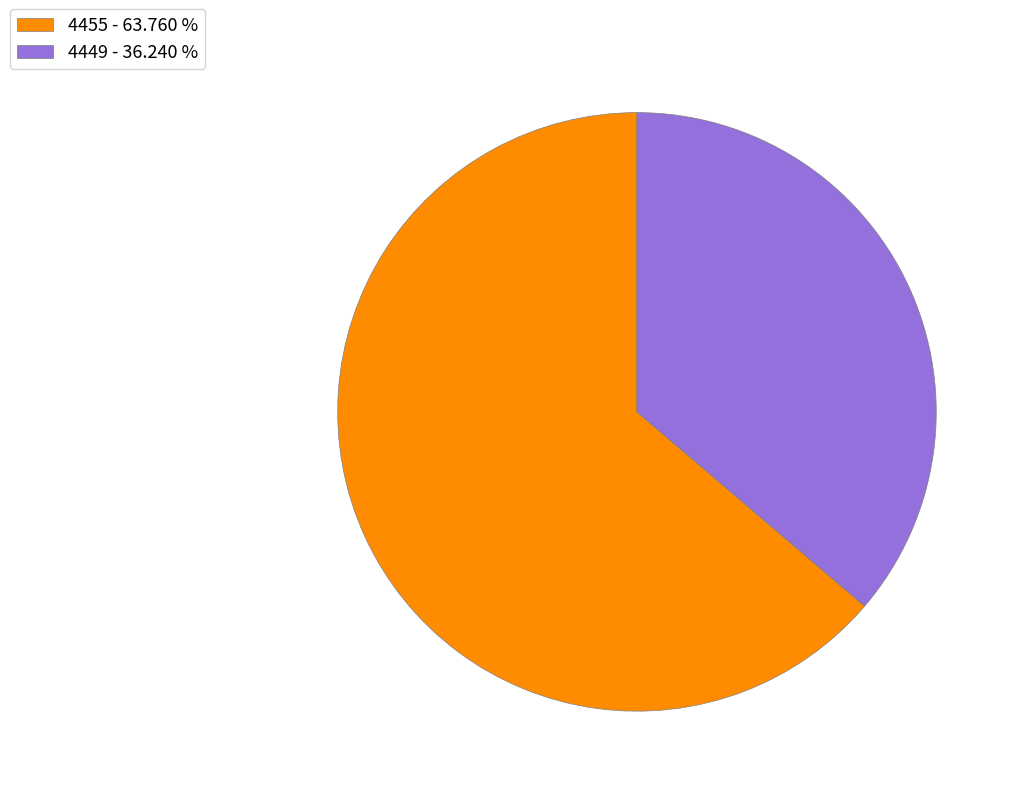

Does 4455 - 63.760 % account for over 50% of the chart?

Yes